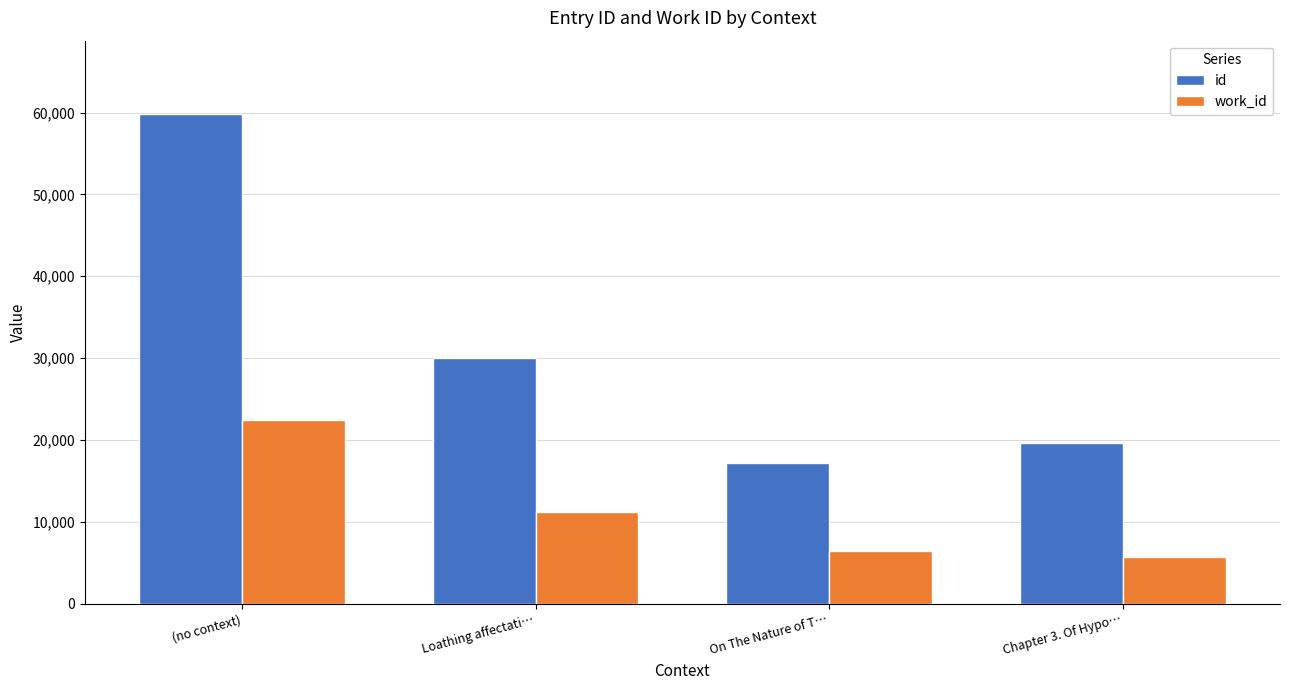

How many bars are there in total?

8